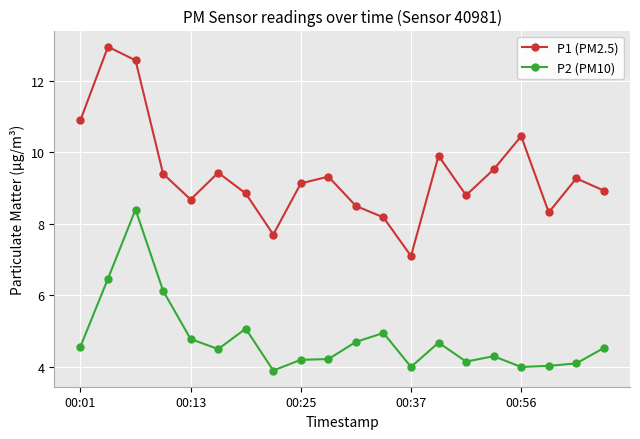

True or false: P2 (PM10) and P1 (PM2.5) intersect in this chart.

False